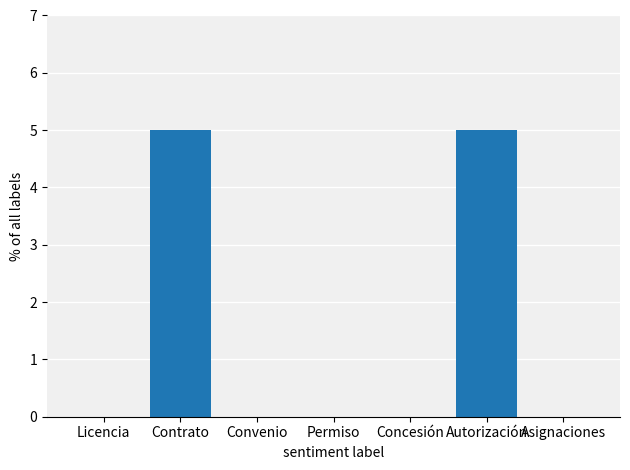

Reading left to right, transcribe all the data shown in this chart.

Licencia=0	Contrato=5	Convenio=0	Permiso=0	Concesión=0	Autorización=5	Asignaciones=0